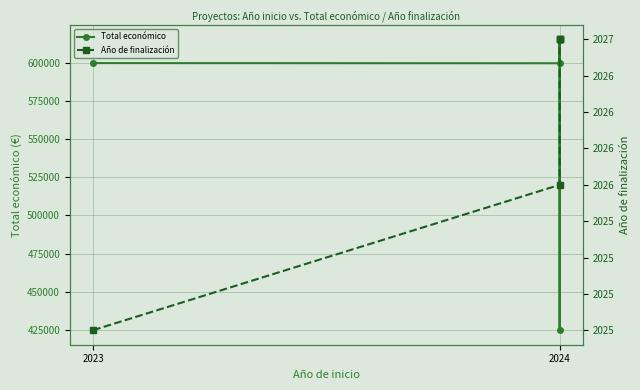

True or false: Total económico and Año de finalización intersect in this chart.

False